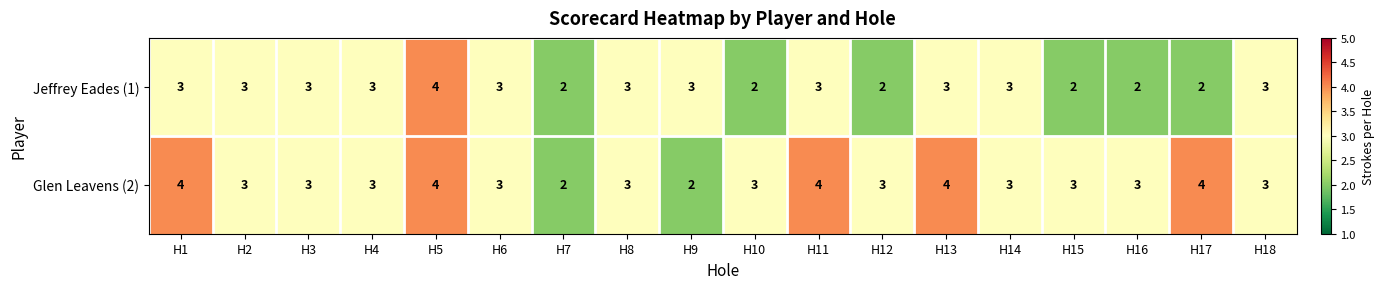

True or false: Glen Leavens (2) has a value of 2 at H3.

False